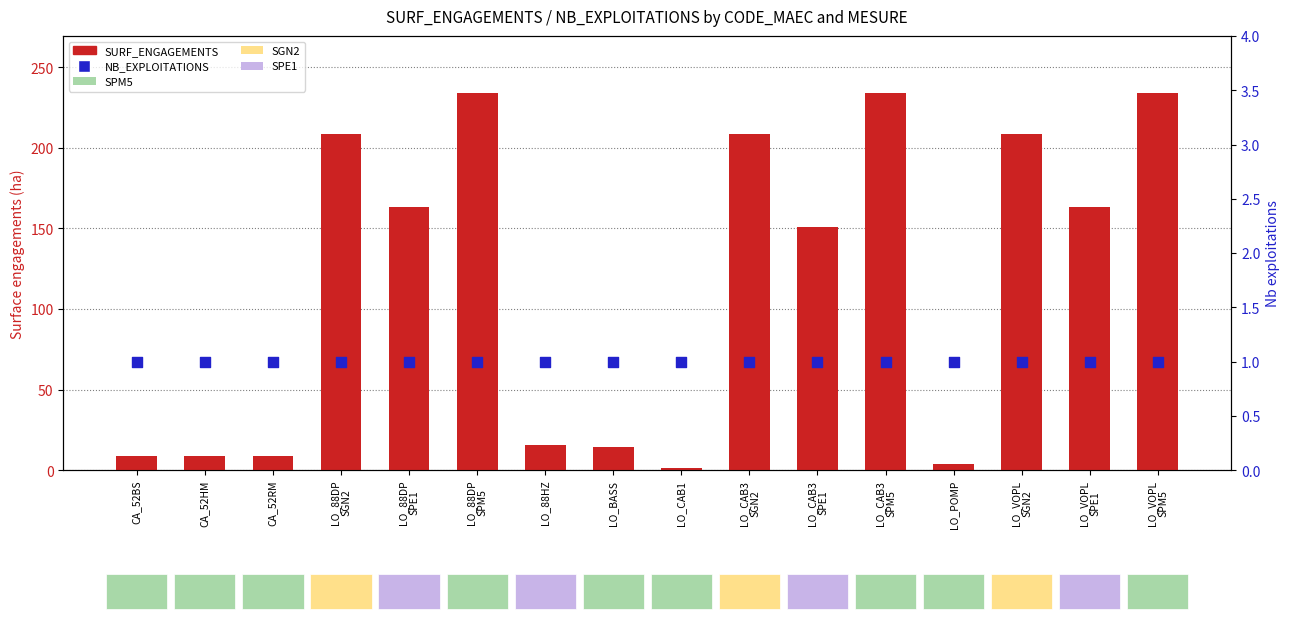

What are all the series names shown in the legend?

SURF_ENGAGEMENTS, NB_EXPLOITATIONS